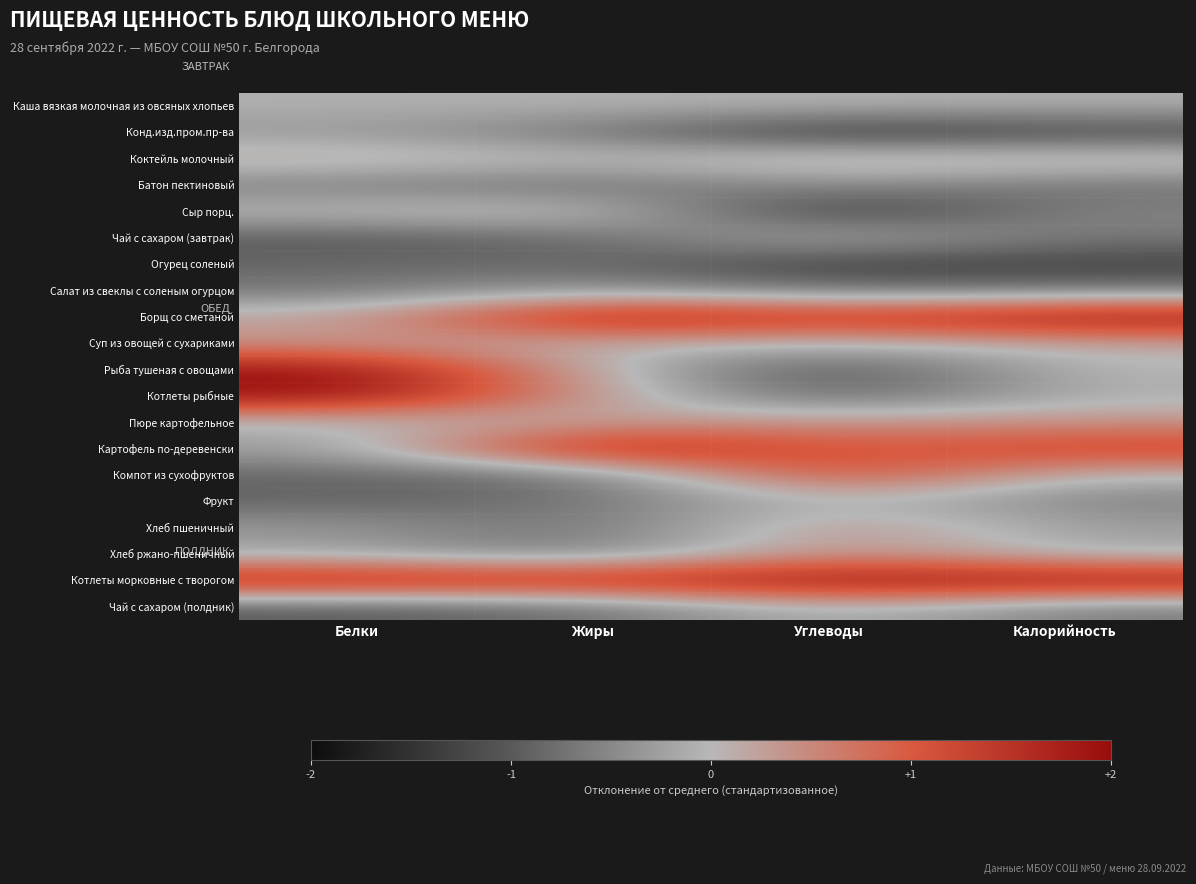

What is the total value across all series at Калорийность?

-0.9